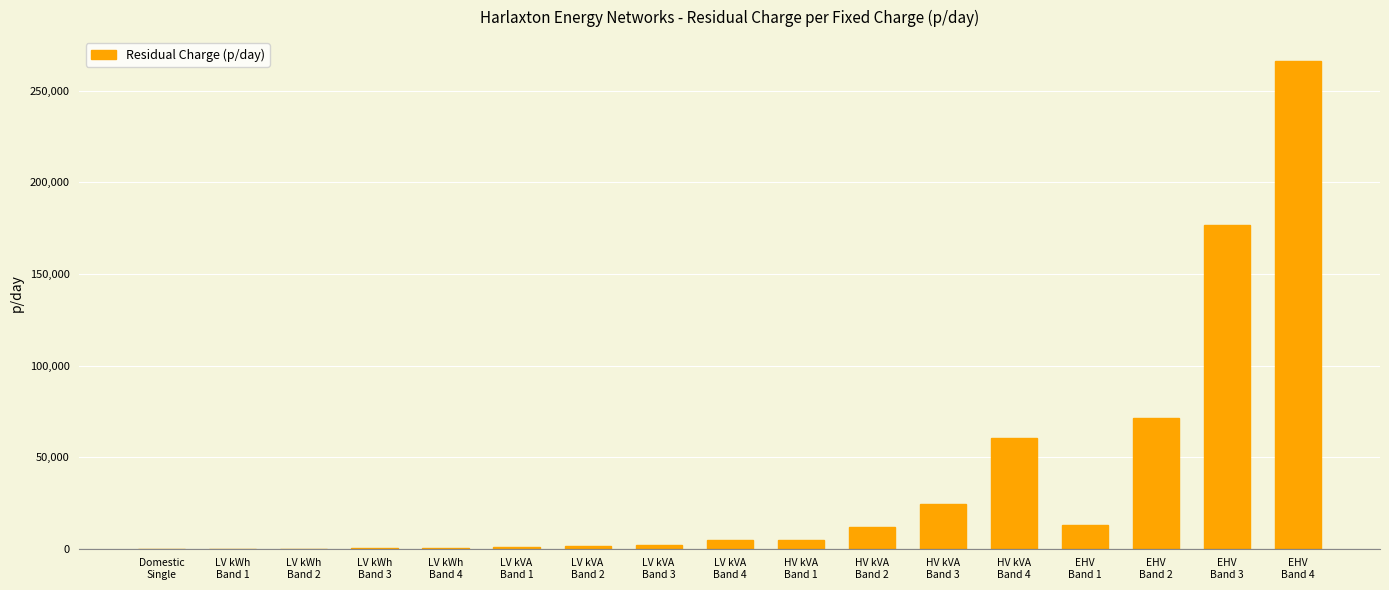

Between EHV
Band 2 and HV kVA
Band 1, which is larger?

EHV
Band 2